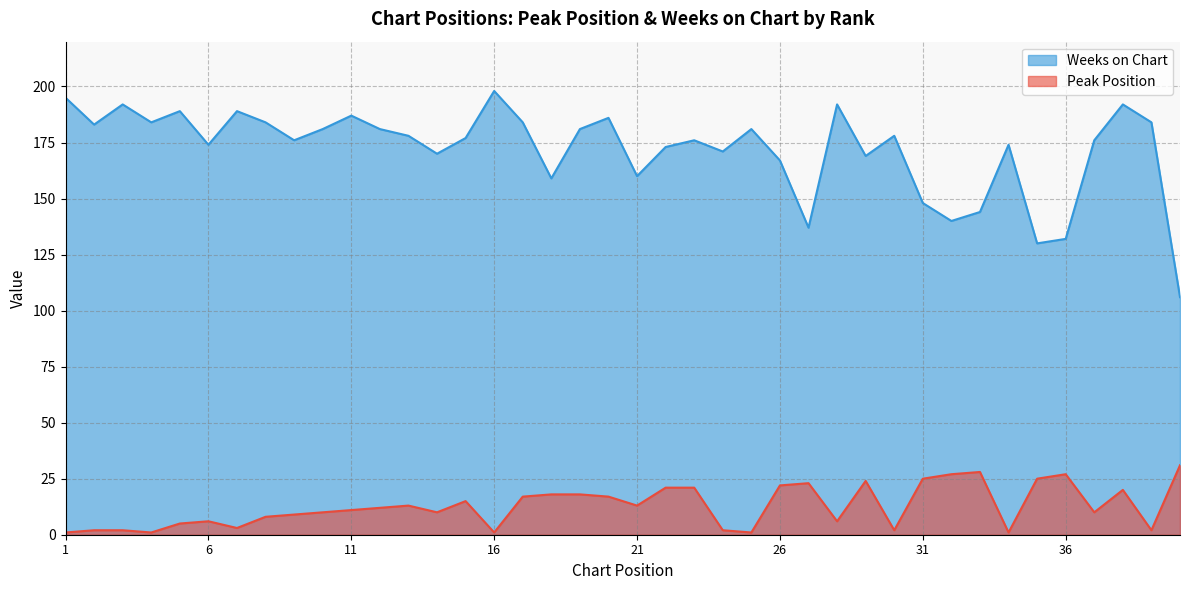

At which category does Peak Position reach its first local peak?

6